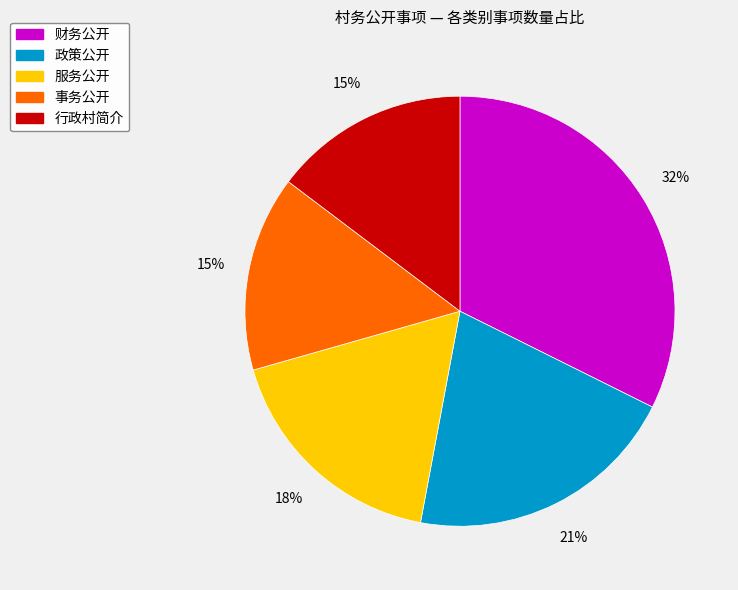

To the nearest percent, what is the average slice percentage?

20%